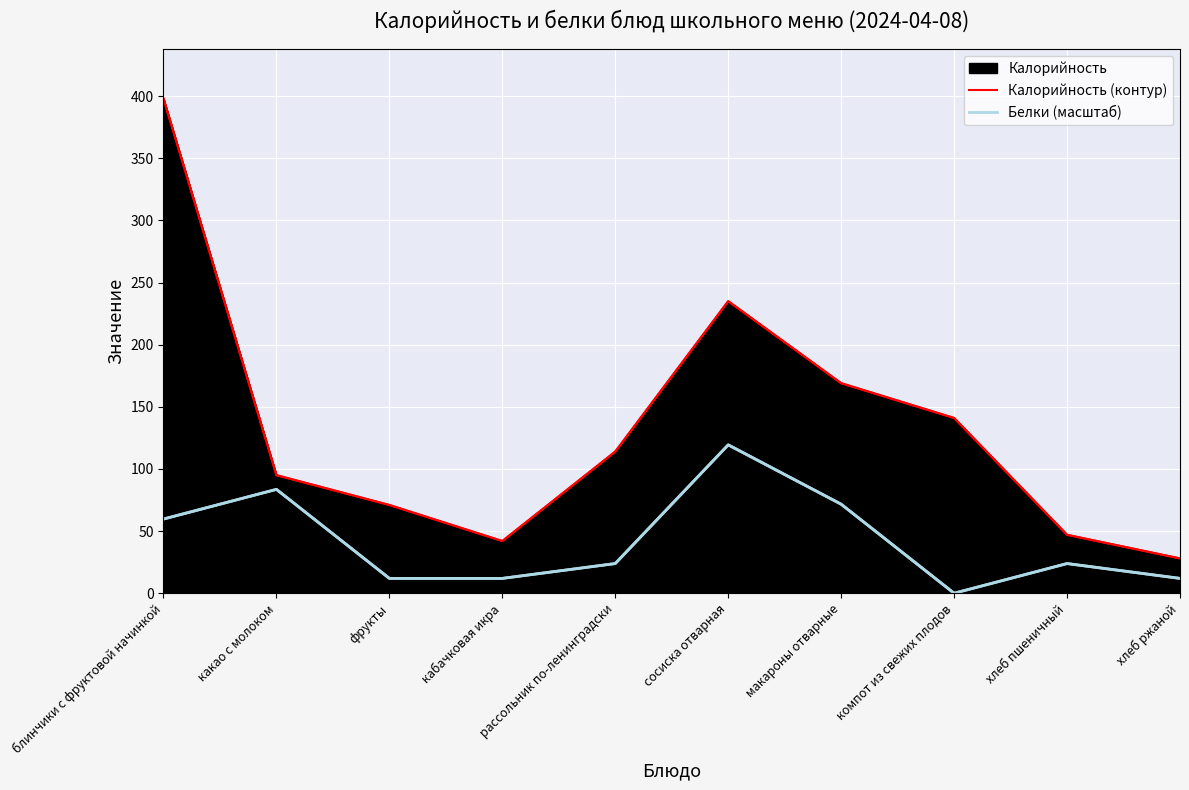

Reading left to right, list all the values displayed in this chart.

398	95	71	42	114	235	169	141	47	28